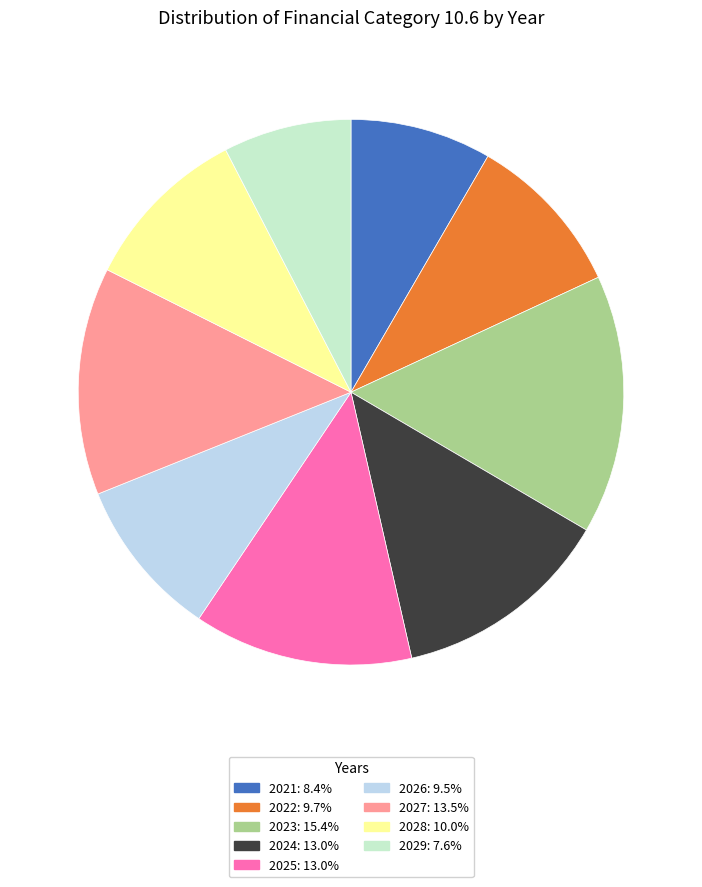

Which slice is the smallest?

2029